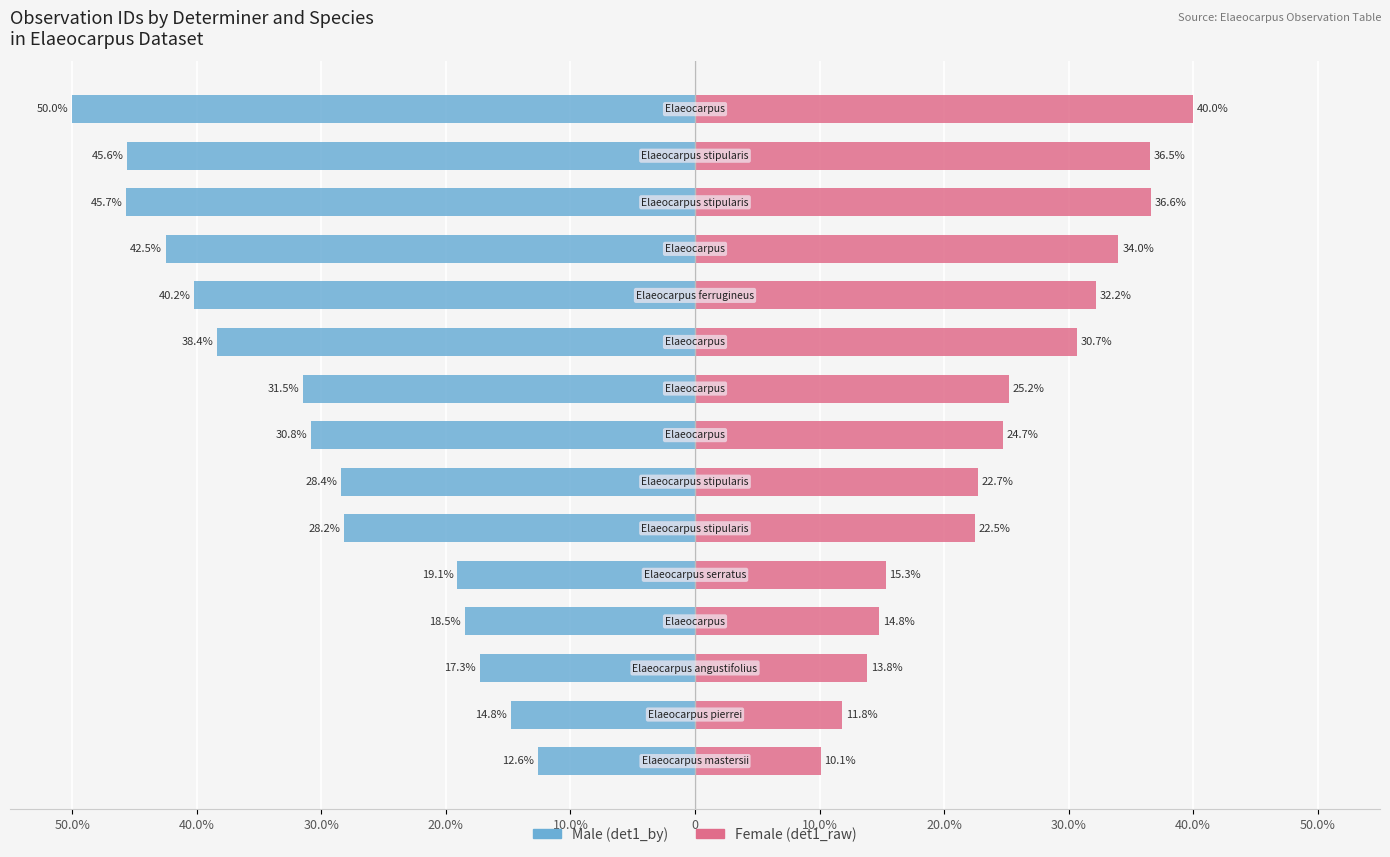

The value of Male at 50.0% is -71.4. True or false?

False